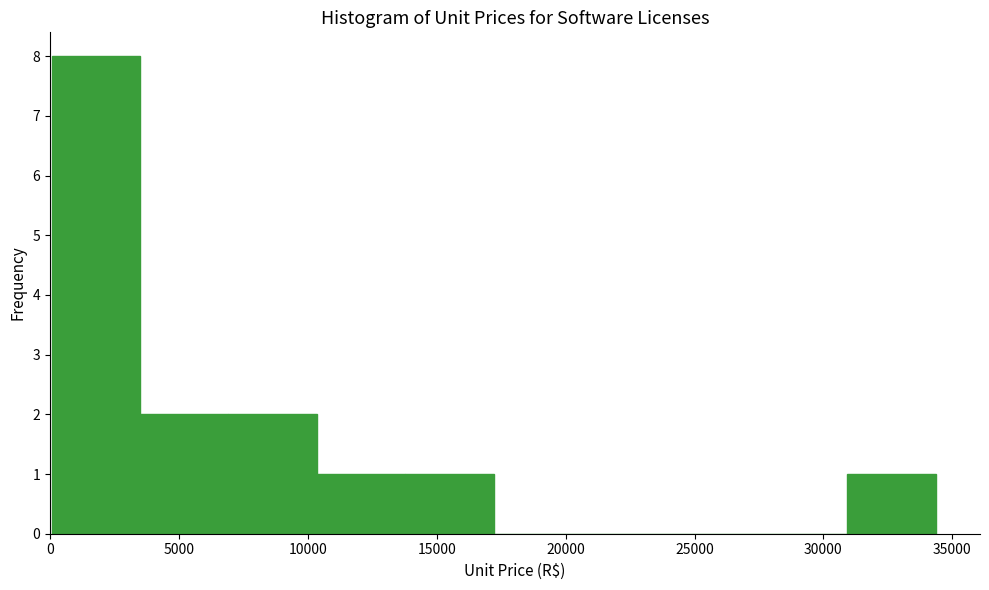

Reading left to right, list every bar in this chart as the range it spans on the x-axis followed by its height. Neither the bar edges nor the heights are printed on the chart, so give them approximately, as read against the axes.

0 to 3500: 8
3500 to 7000: 2
7000 to 10500: 2
10500 to 14000: 1
14000 to 17000: 1
17000 to 20500: 0
20500 to 24000: 0
24000 to 27500: 0
27500 to 31000: 0
31000 to 34500: 1